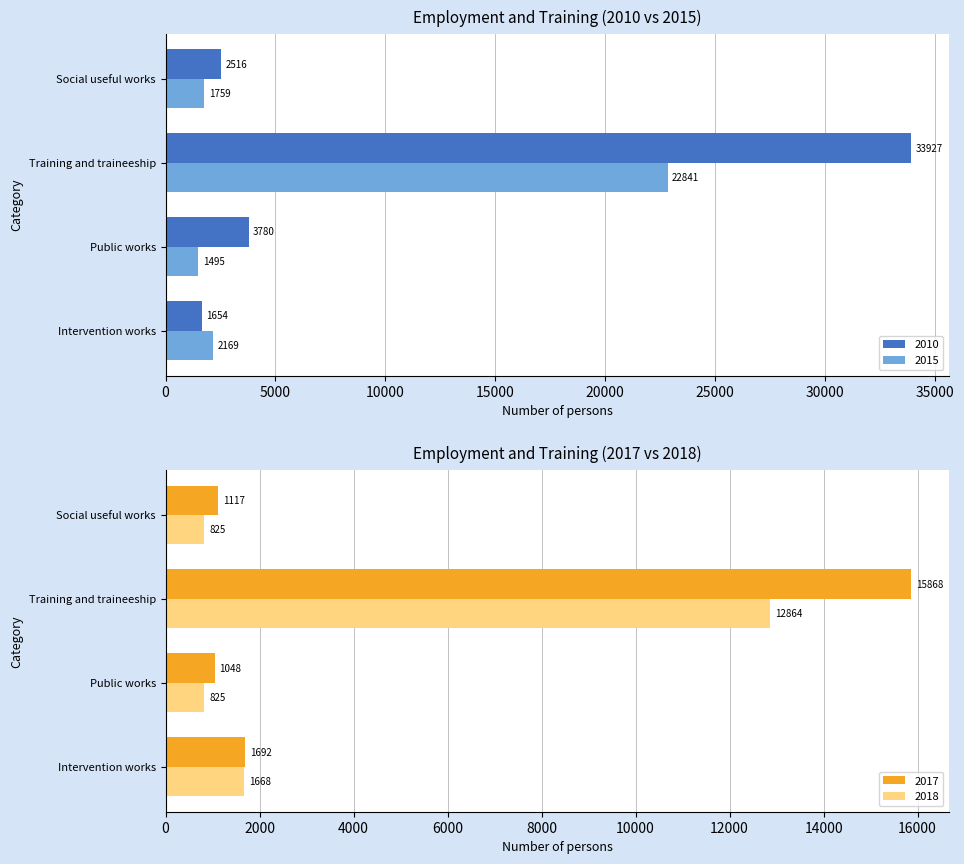

True or false: 2010 has a value of 33927 at Training and traineeship.

True